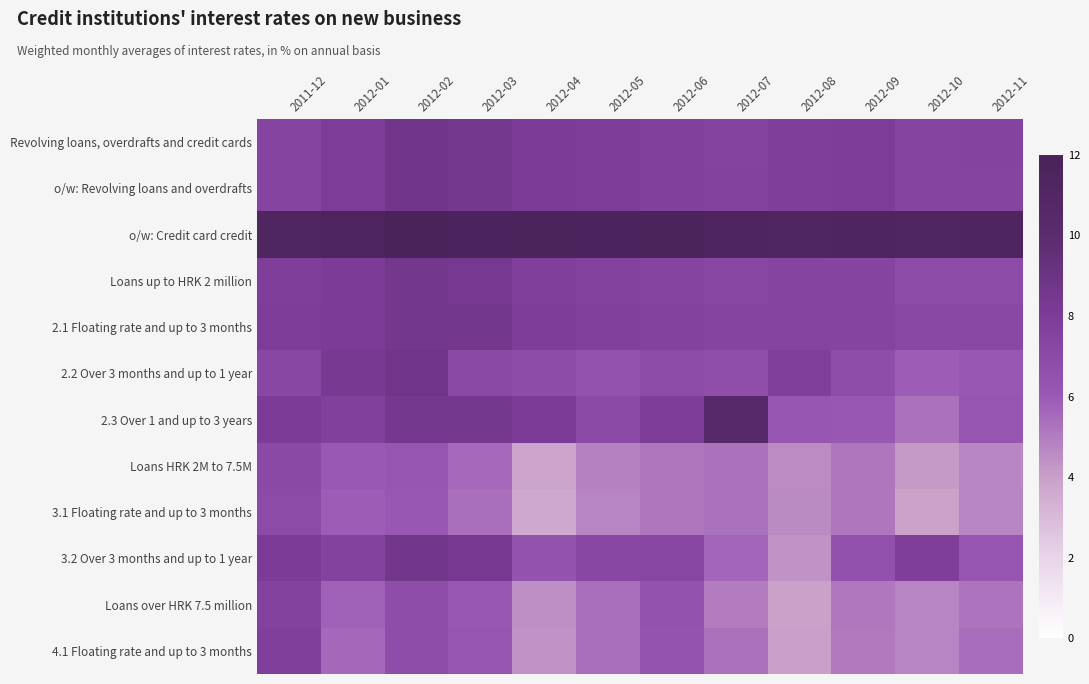

At how many categories does at least one series exceed 11?

12